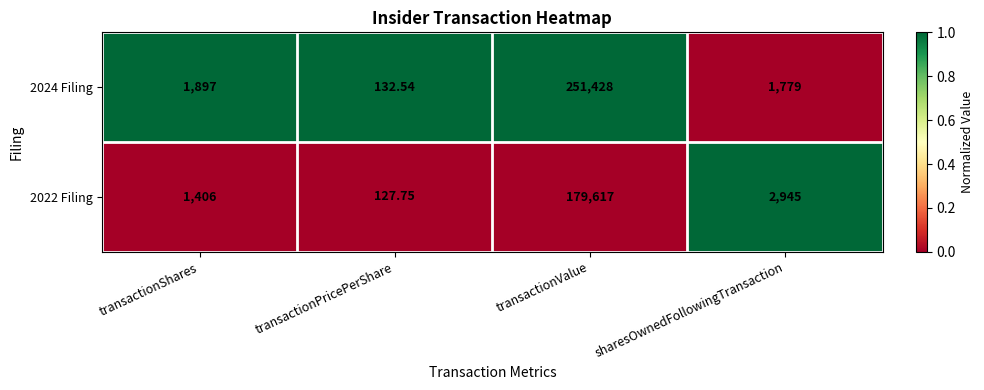

Which series has the largest range (max minus min)?

2024 Filing